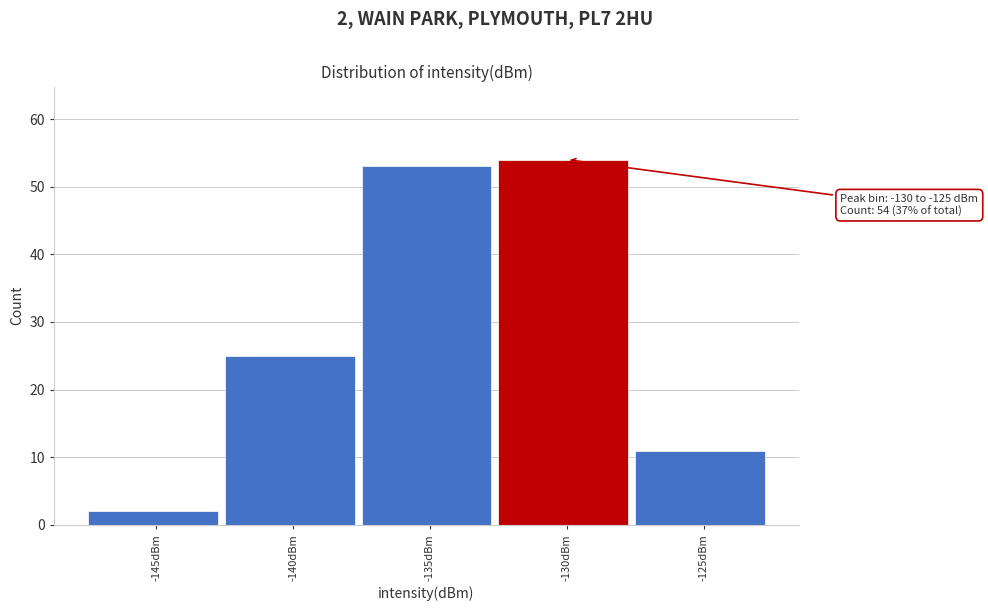

Reading left to right, transcribe all the data shown in this chart.

2	25	53	54	11